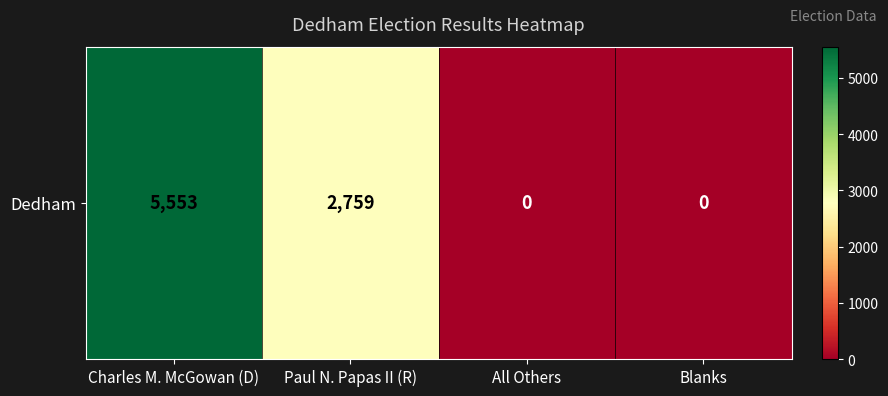

The chart shows a value of -1769 at Blanks. True or false?

False